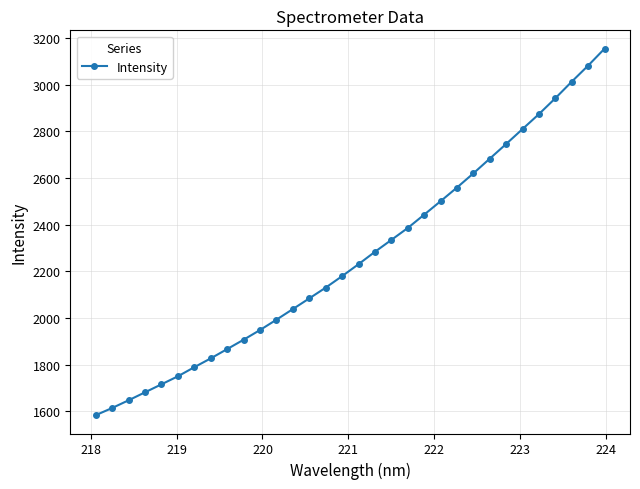

Reading right to left, extract all data points from this chart.

3153.5	3081.1	3012.3	2941.4	2873.5	2809.6	2745.5	2682.5	2619.5	2558.8	2500.2	2442.6	2385.6	2334.5	2283.6	2230.6	2179.4	2130.2	2084.1	2038.4	1992.9	1948.7	1907.1	1867.1	1827.3	1789.5	1750.6	1716.2	1682.0	1647.8	1614.9	1584.1